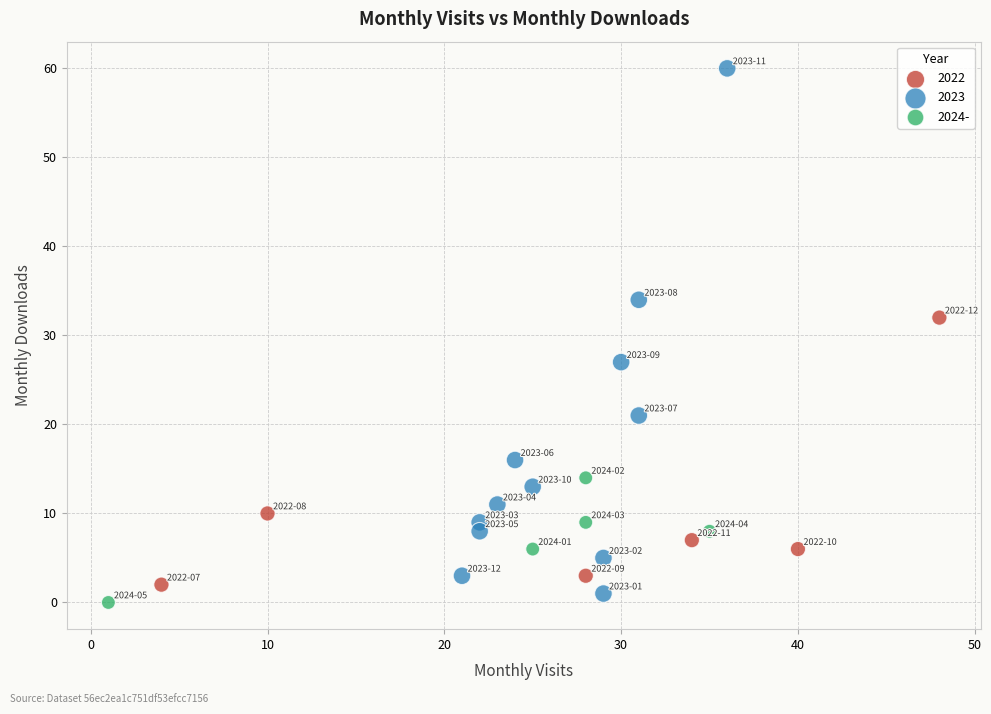

Which series reaches the maximum Y coordinate?

2023